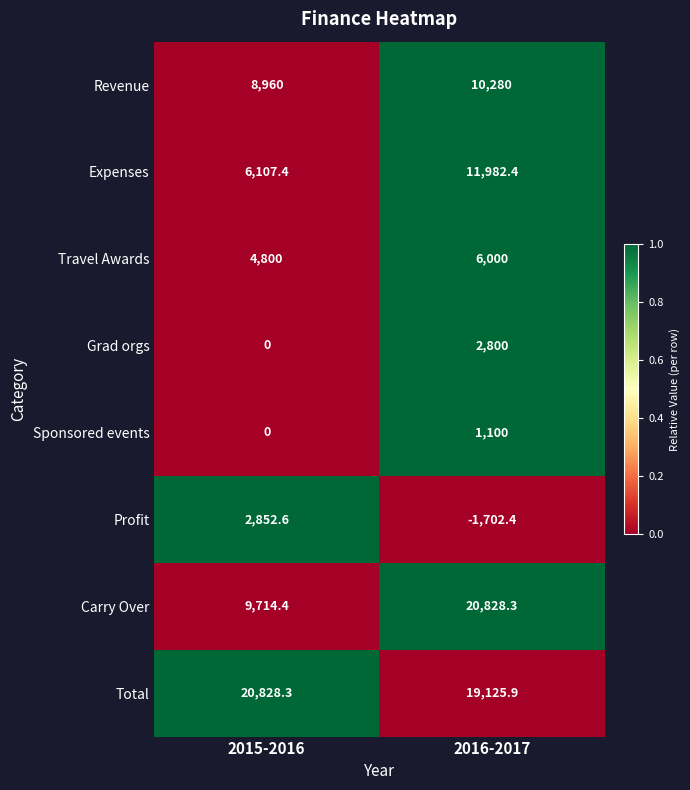

Which series changed the most between 2015-2016 and 2016-2017?

Carry Over